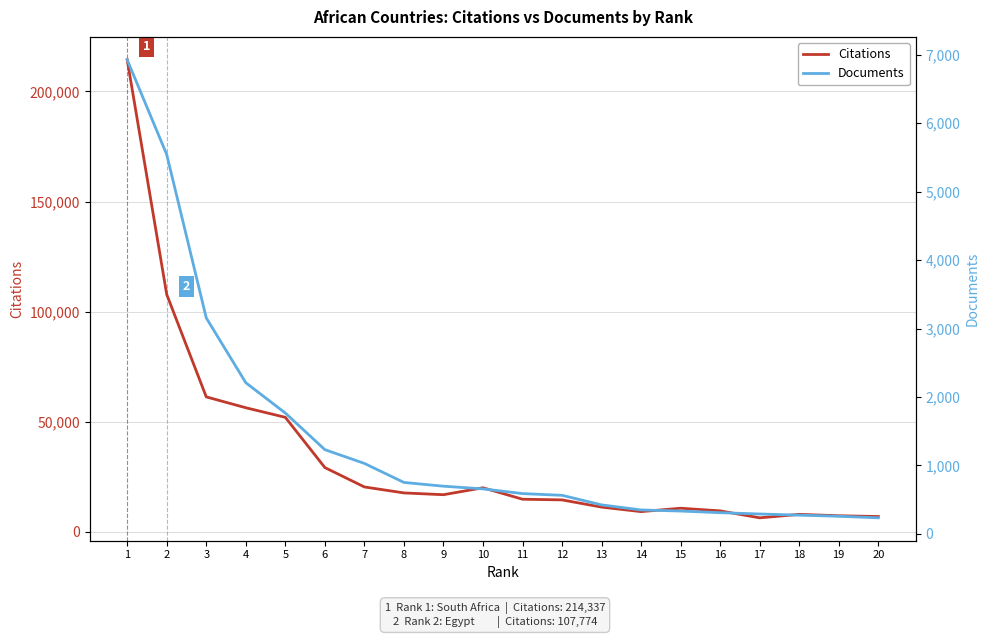

What is the maximum value shown in the chart?

214337